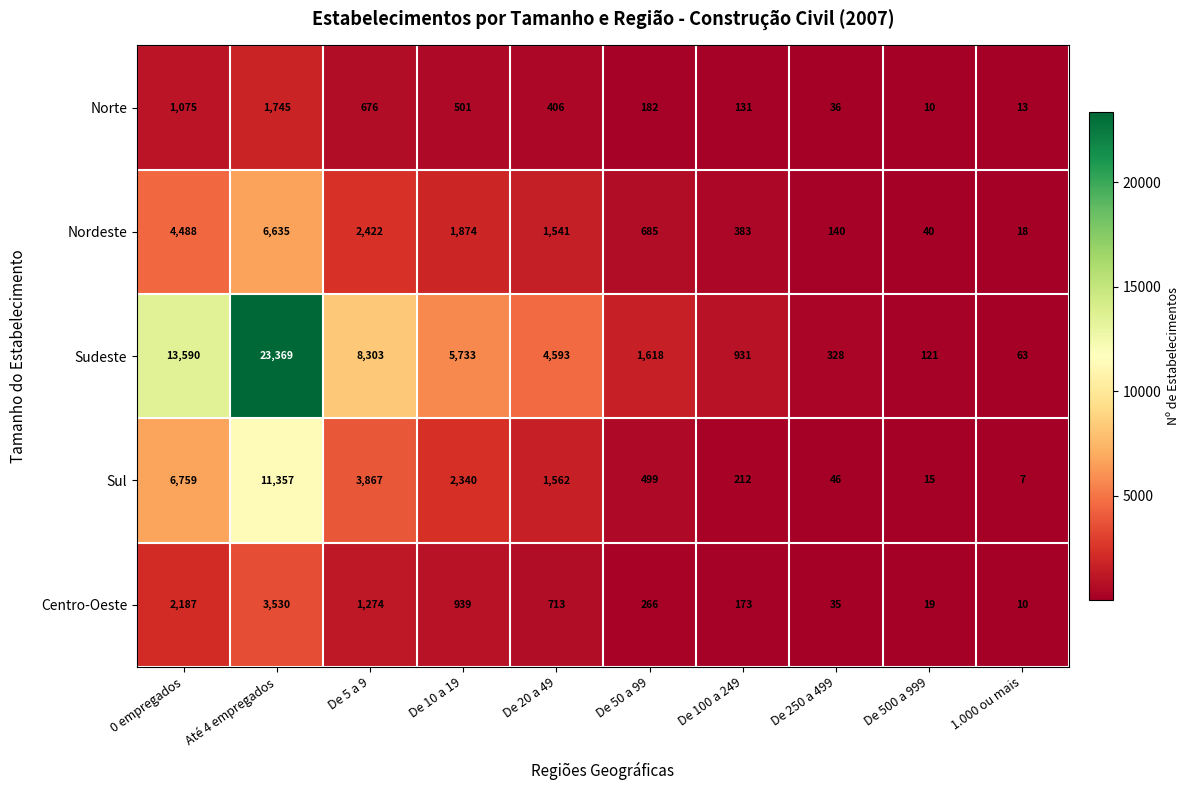

What is the difference between the maximum and minimum values in the Sudeste series?

23306